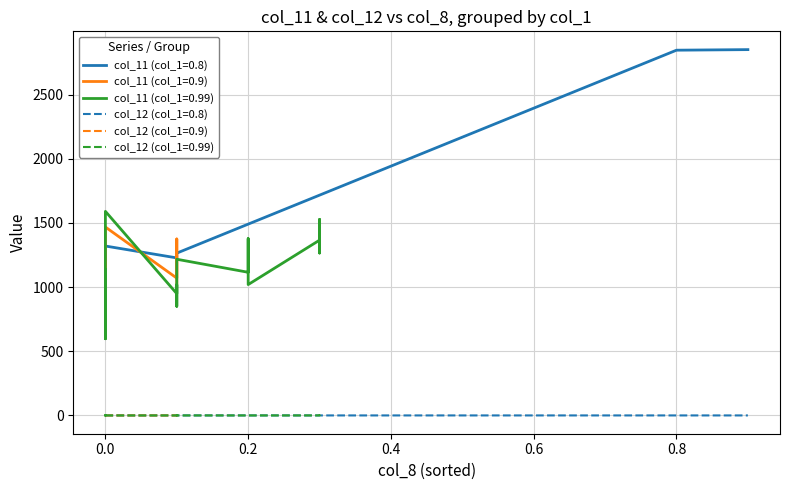

List the series in order of their overall mean, lowest first.

col_12, col_11